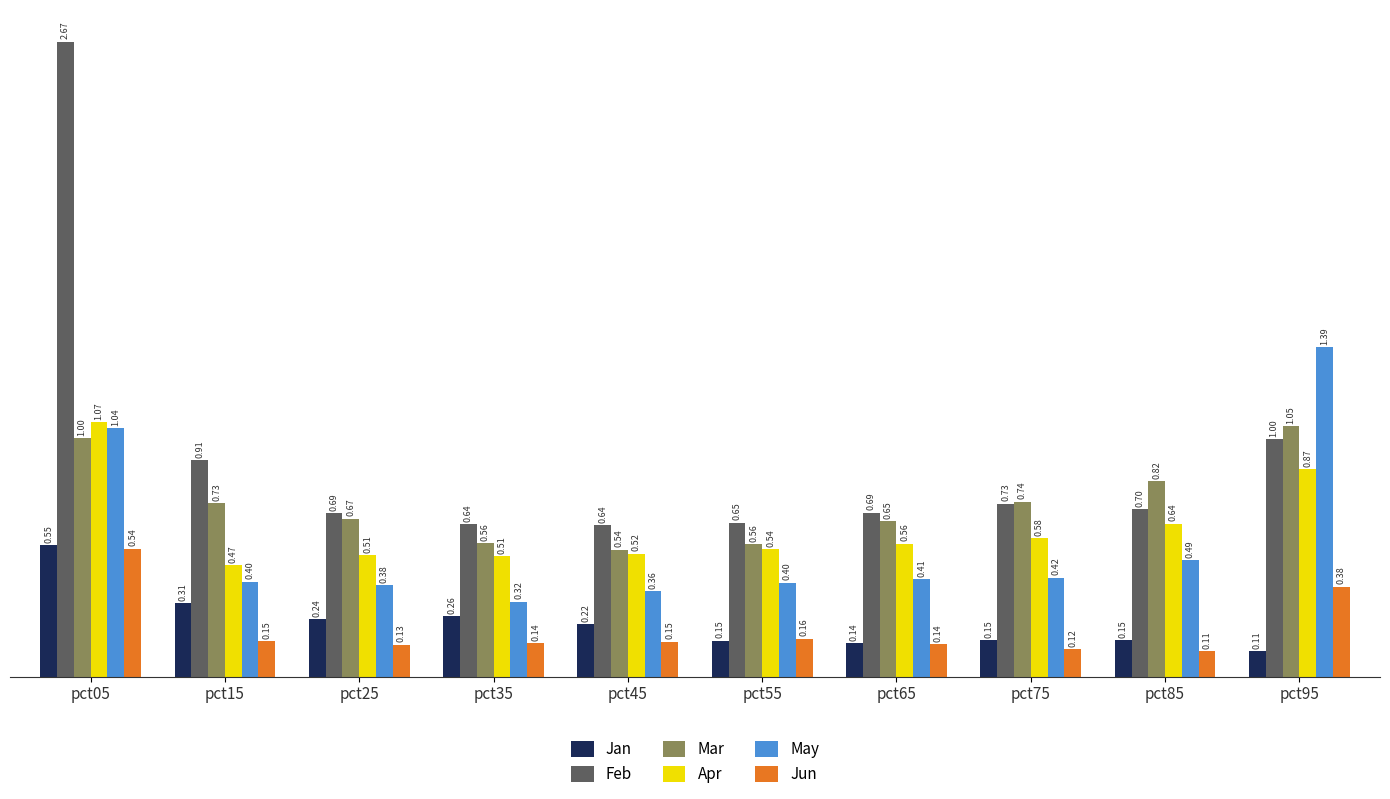

What is the difference between the maximum and minimum values in the Jun series?

0.4